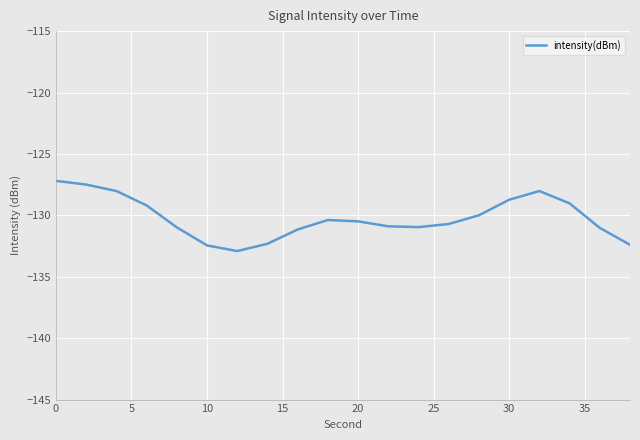

What is the difference between the maximum and minimum values?

5.7